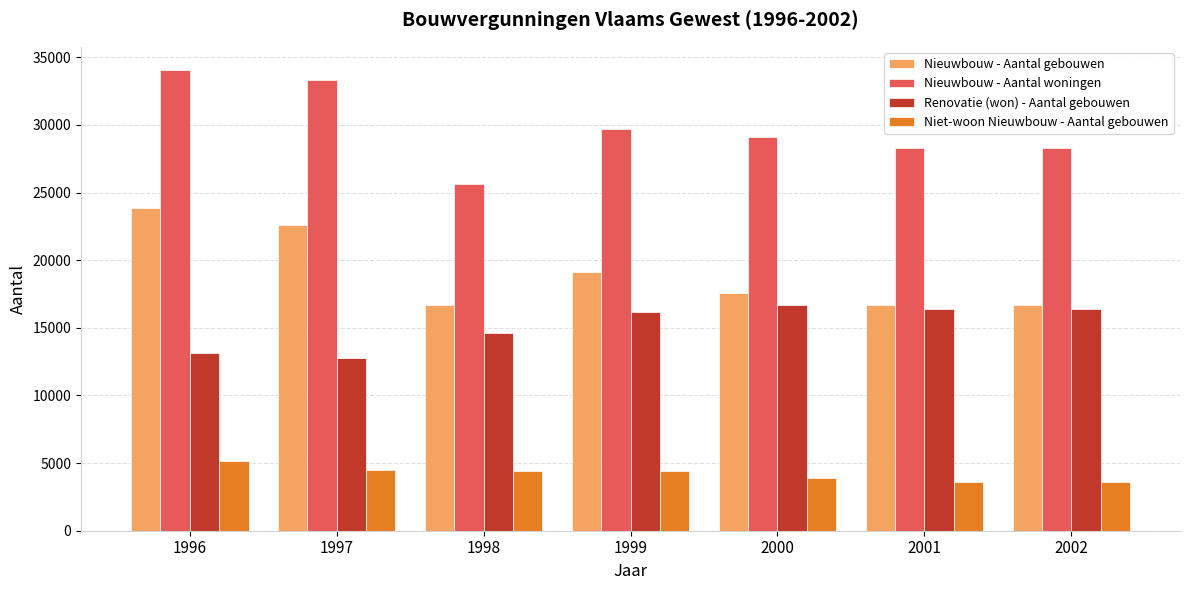

How many categories are shown in the chart?

7